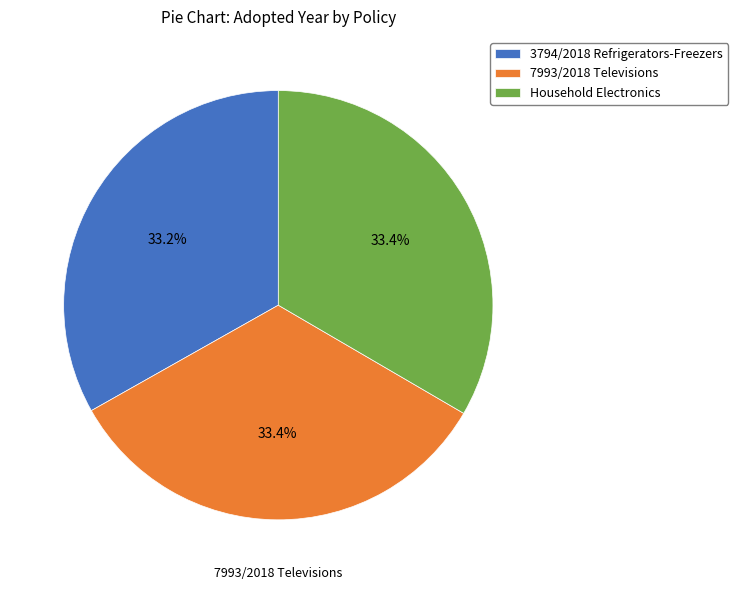

Is the sum of 3794/2018 Refrigerators-Freezers and 7993/2018 Televisions greater than half?

Yes